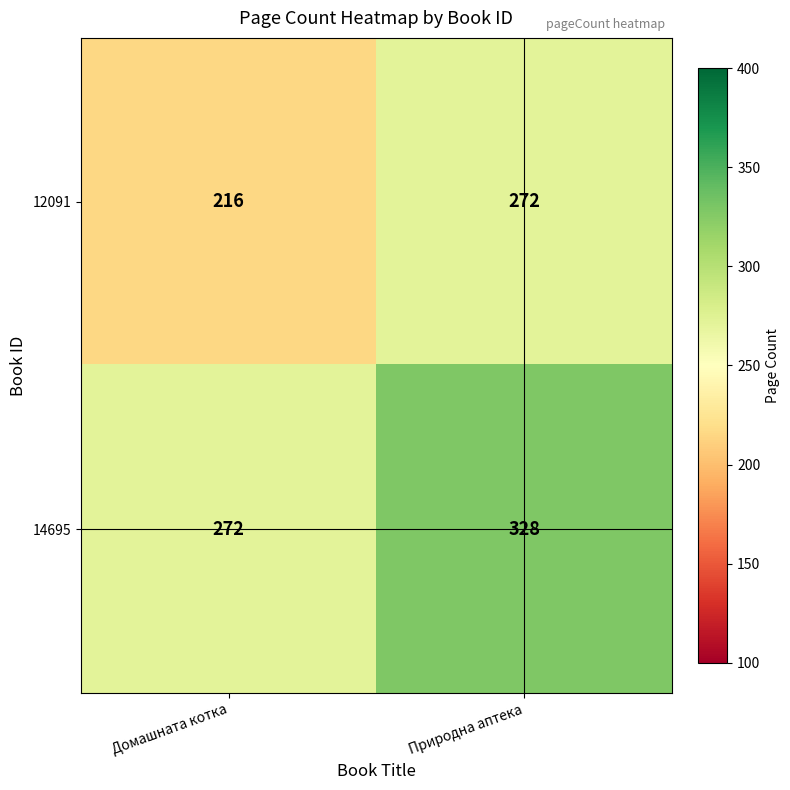

Which category has the highest value in the 14695 series?

Природна аптека